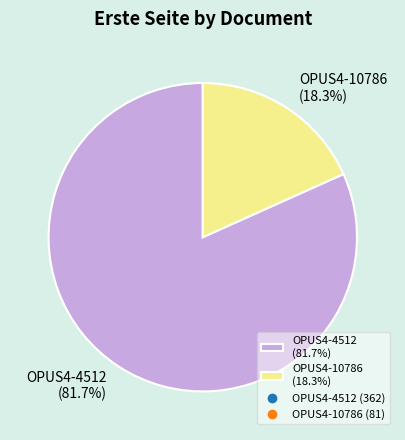

Which slice is the largest?

OPUS4-4512